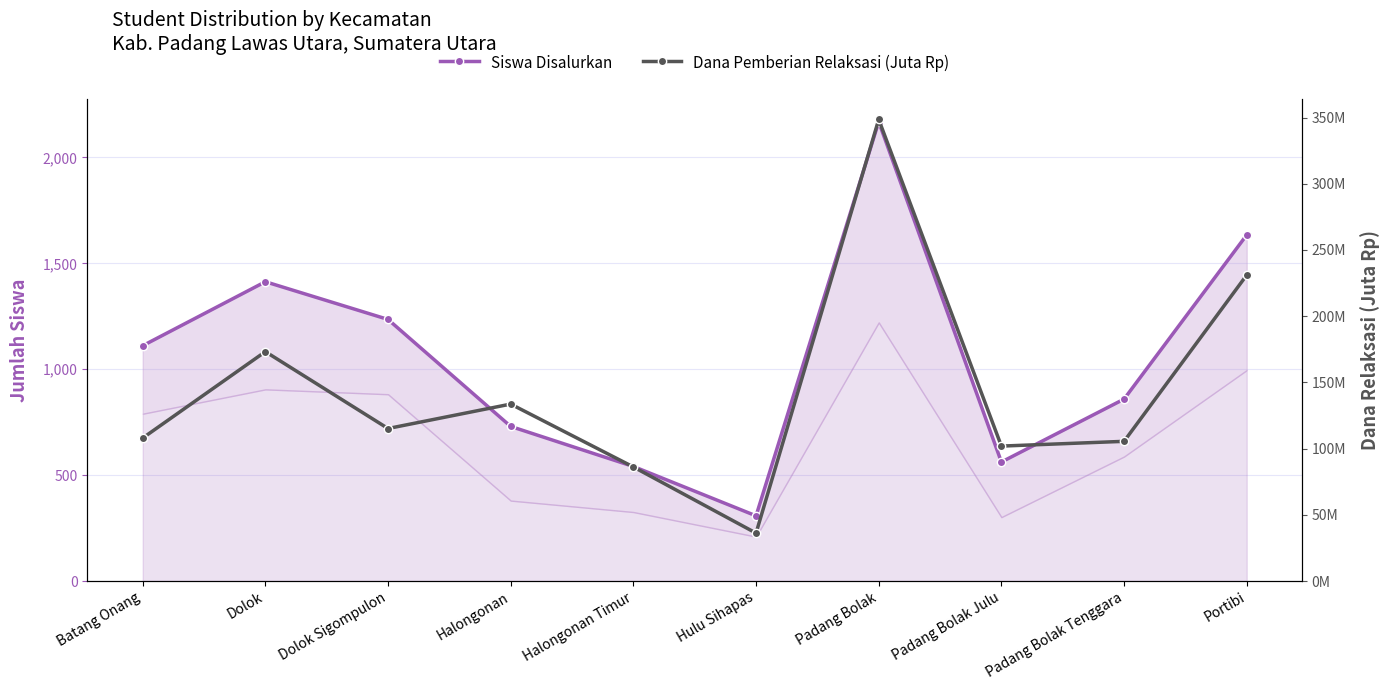

Where is Siswa Disalurkan nearest to the value 1238?

Dolok Sigompulon